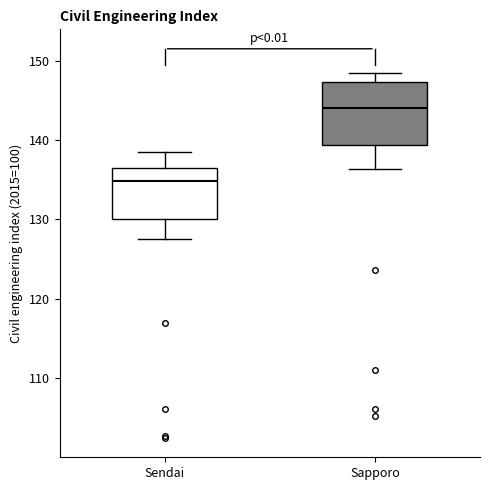

Reading left to right, transcribe this box plot: for each box, give where its median line is, the range the box spans, and where its two whiskers end, as read against the y-axis. The values are not printed on the chart, so give them approximately, as read against the axis.

Sendai: median 135, box 130 to 136, whiskers 128 to 139
Sapporo: median 144, box 139 to 147, whiskers 136 to 149